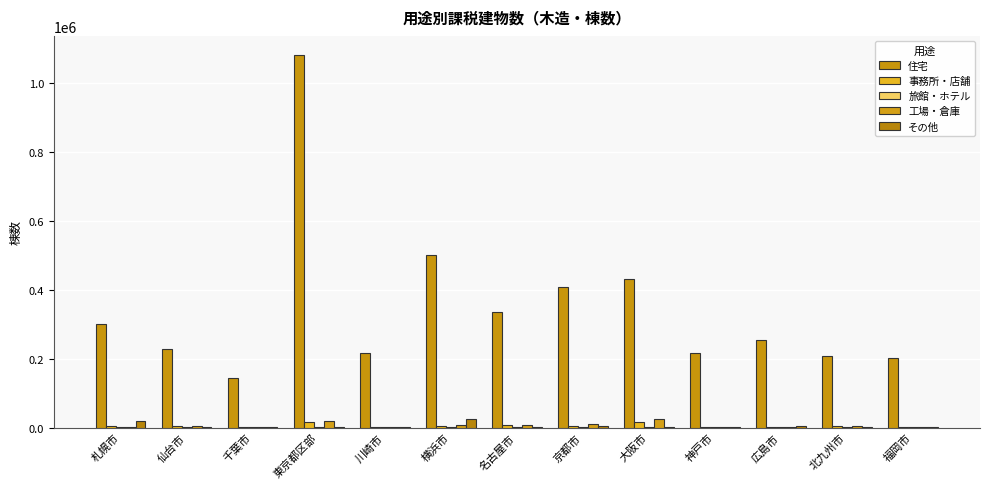

The 工場・倉庫 series shows 8314 at 名古屋市. True or false?

True